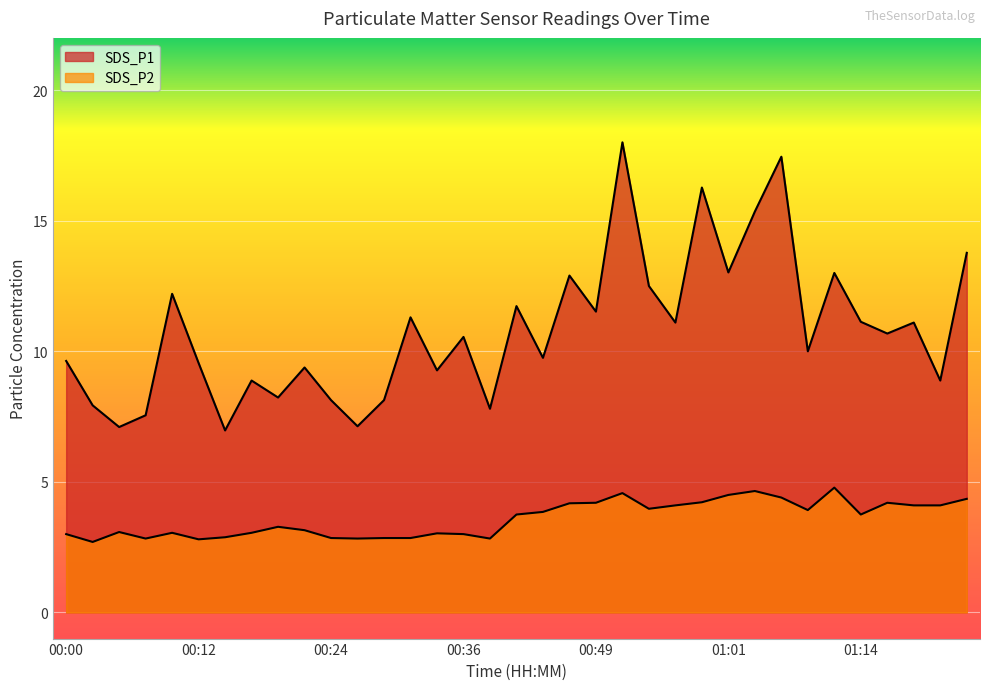

True or false: SDS_P1 and SDS_P2 intersect in this chart.

False